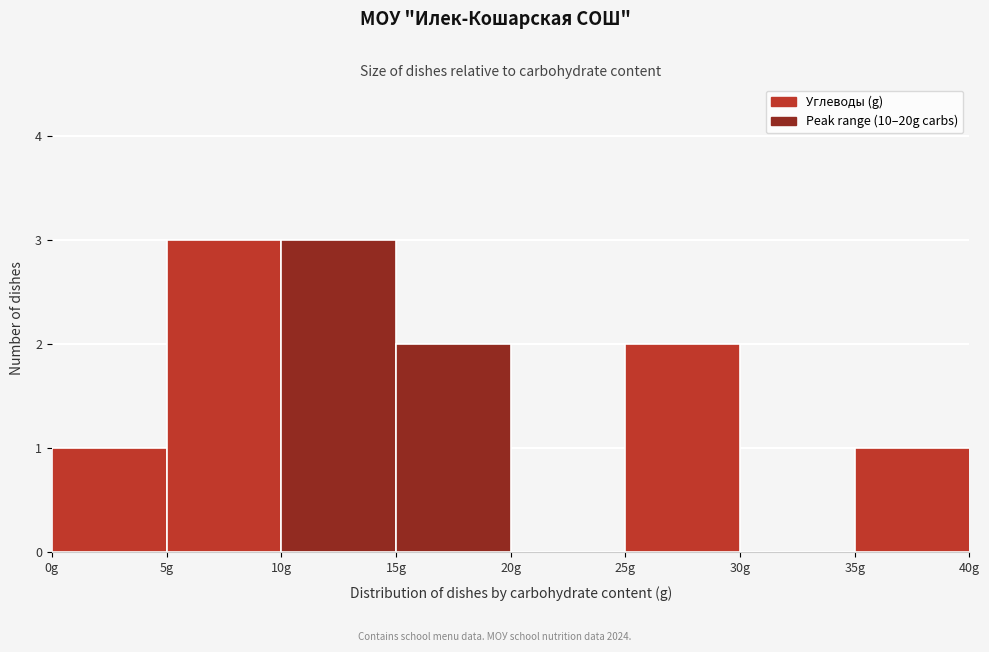

Reading left to right, list every bar in this chart as the range it spans on the x-axis followed by its height. The values are not printed on the chart, so give them approximately, as read against the axis.

0 to 5: 1
5 to 10: 3
10 to 15: 3
15 to 20: 2
20 to 25: 0
25 to 30: 2
30 to 35: 0
35 to 40: 1